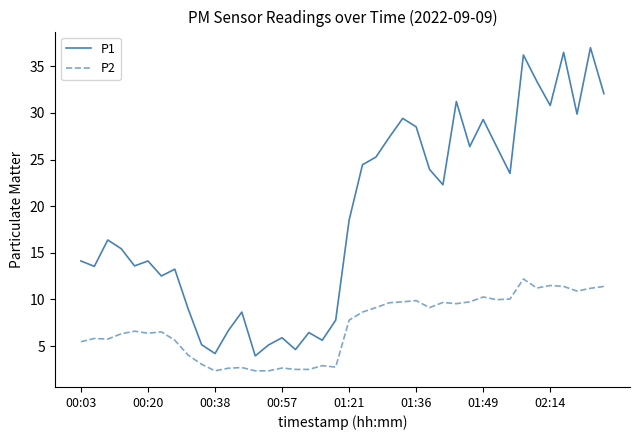

Which series has the largest total across all categories?

P1